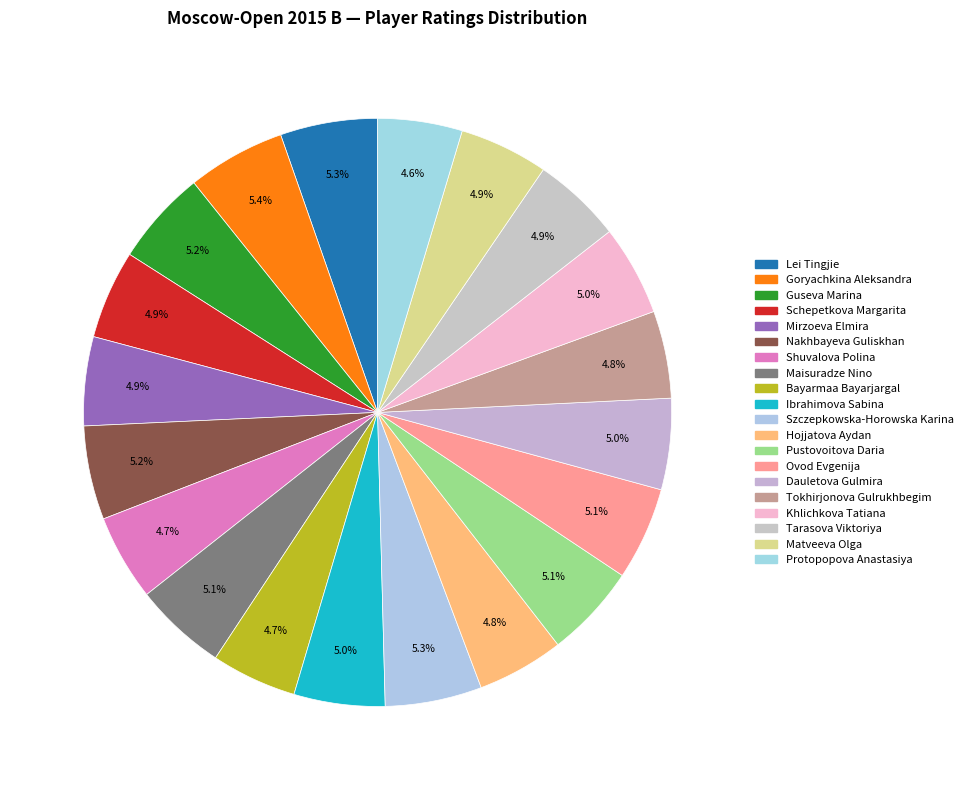

What is the change in value from Ibrahimova Sabina to Pustovoitova Daria?

+61